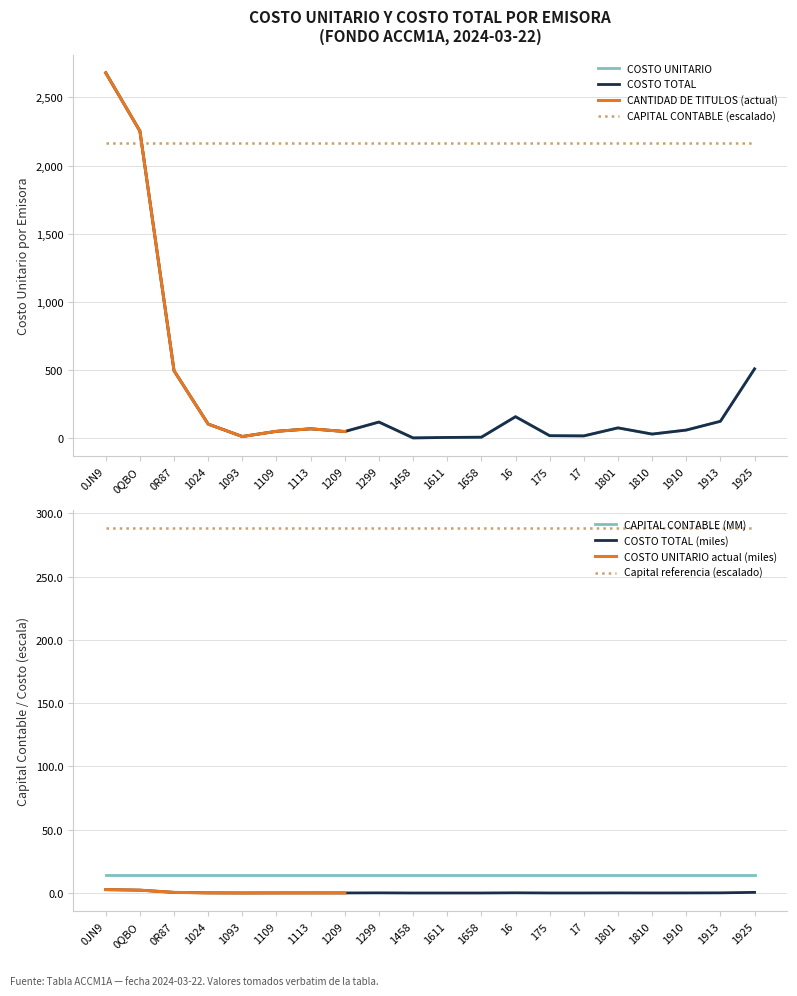

What is the difference between the maximum and minimum values in the ACCM1A series?

2676.4